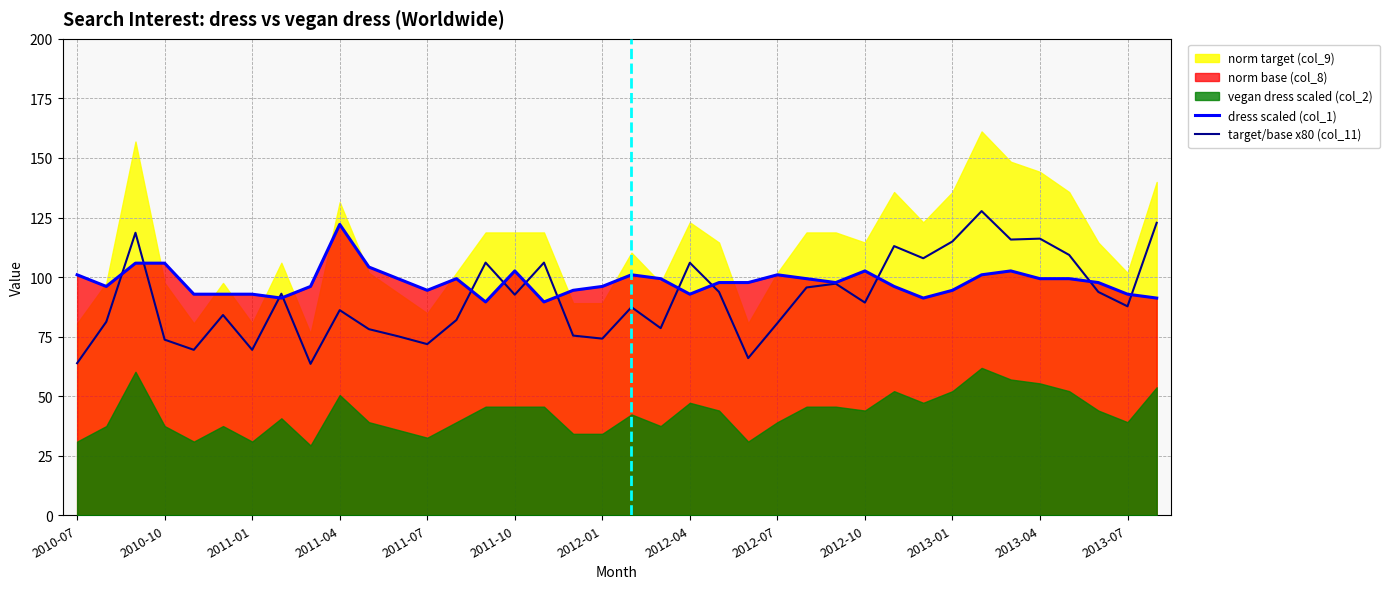

The value of dress scaled (col_1) at 2013-07 is 92.8. True or false?

True